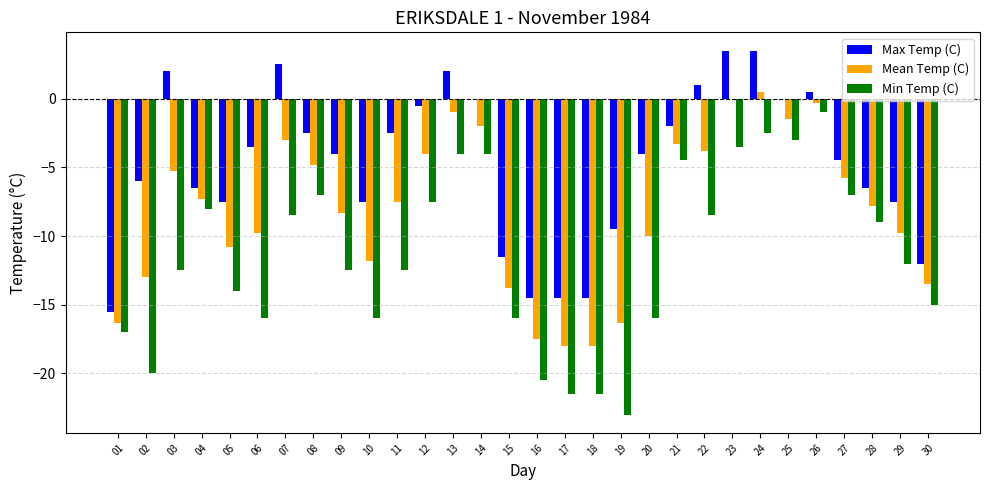

The value of Mean Temp (C) at 19 is -16.3. True or false?

True